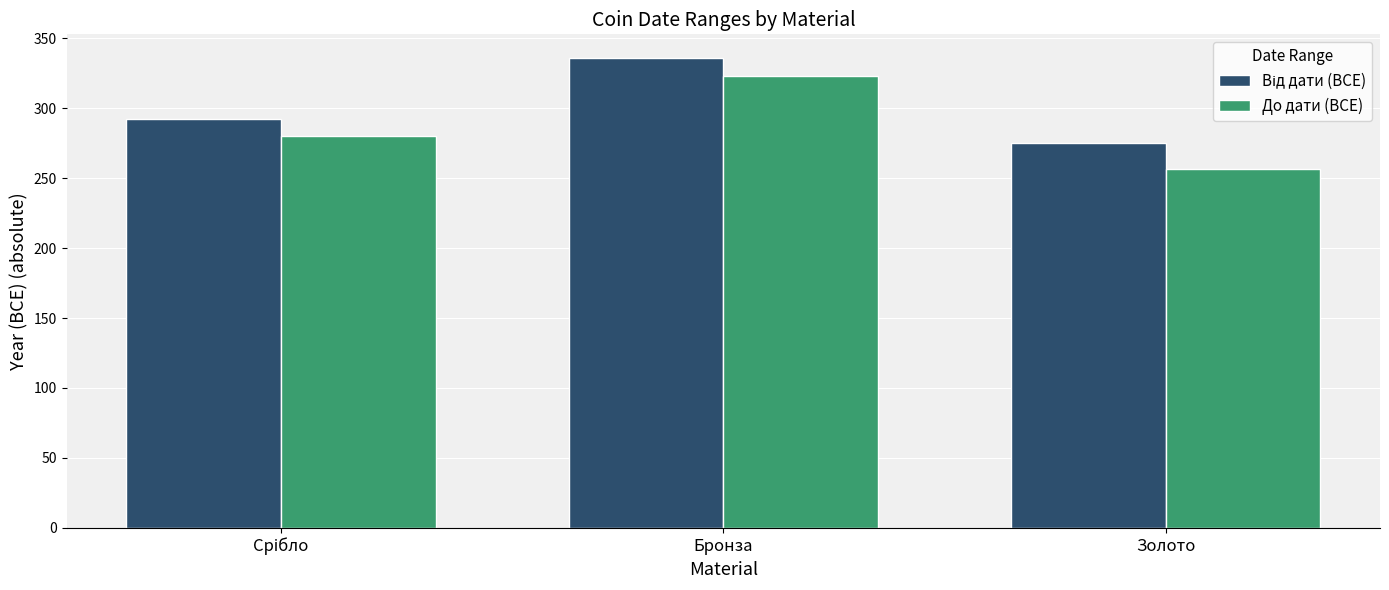

What is the maximum value for До дати (BCE)?

323.0